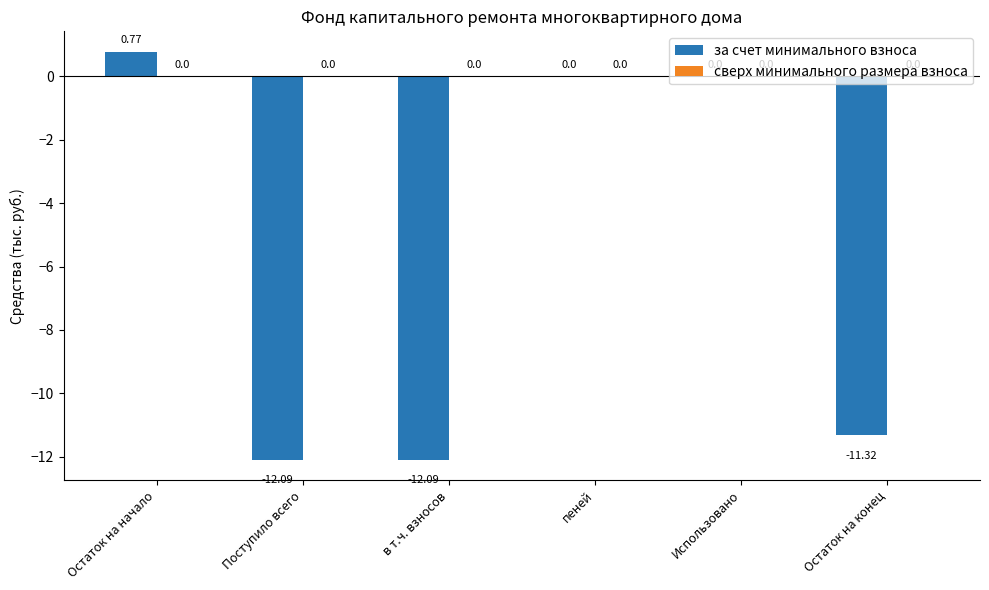

Where does the data first go above 0?

Остаток на начало